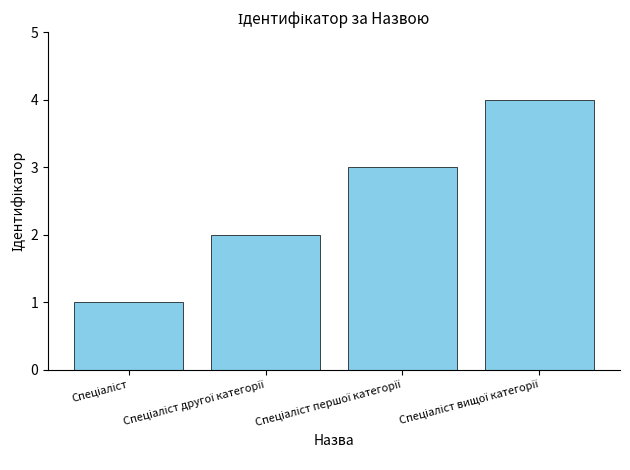

What is the minimum value shown in the chart?

1